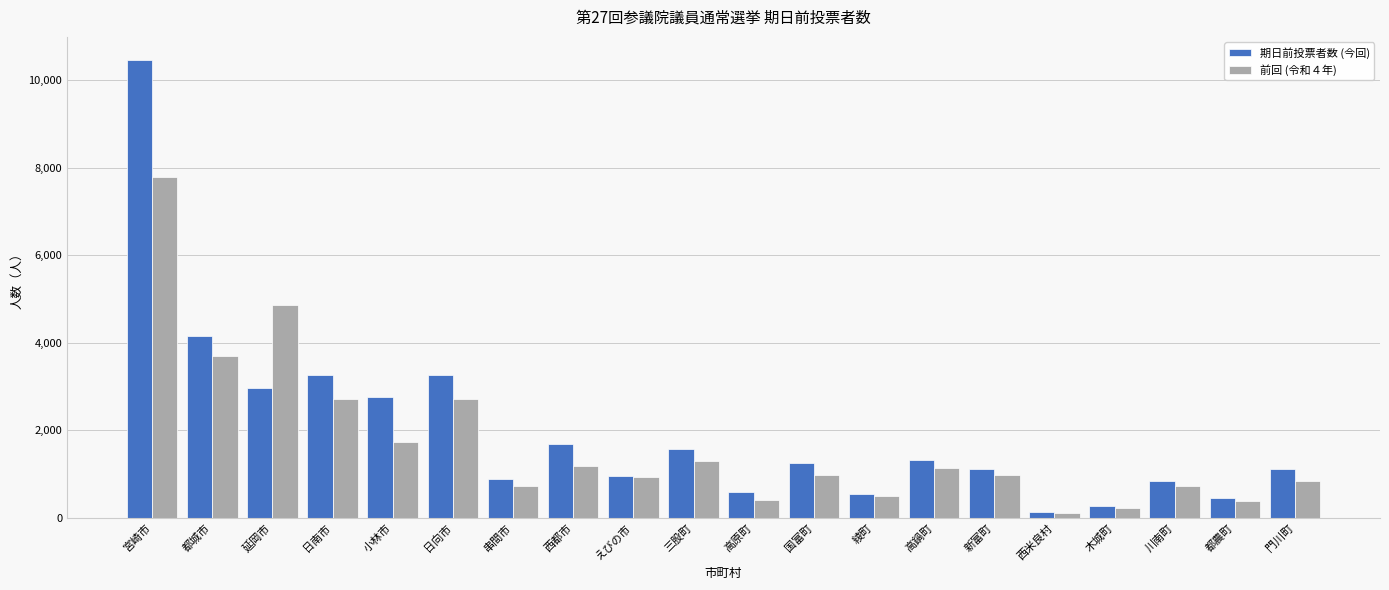

What is the lowest value of the 前回 (令和４年) series?

104